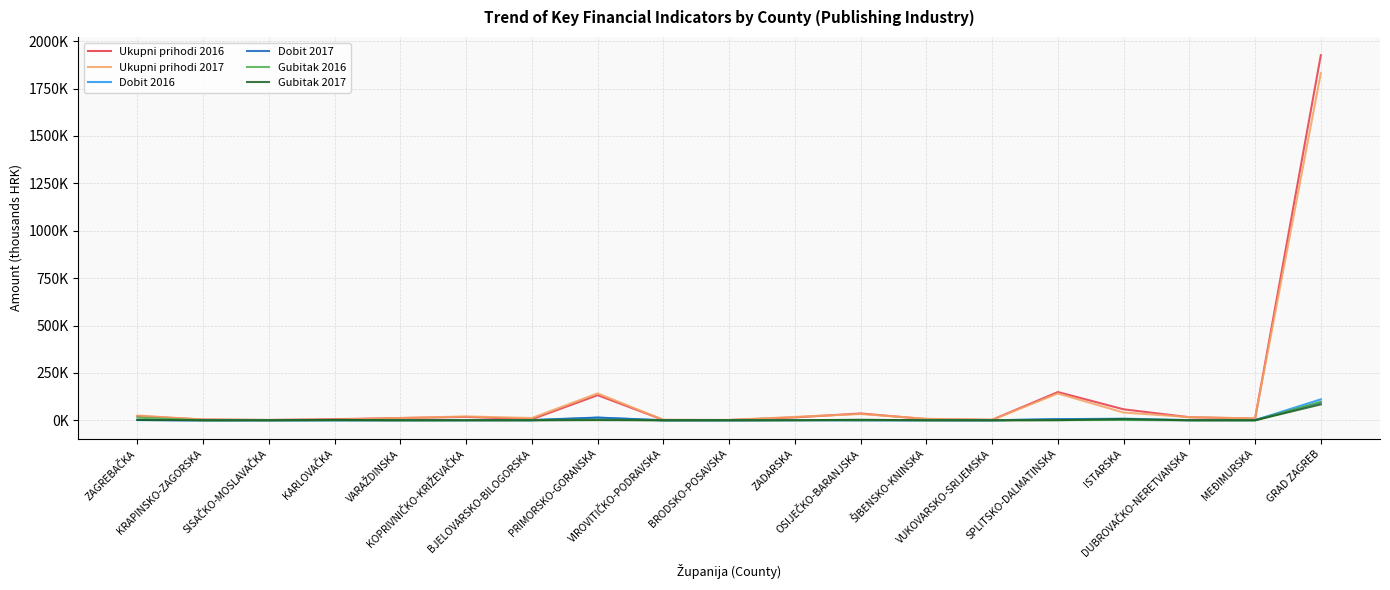

What is the difference between the highest and lowest values at ŠIBENSKO-KNINSKA?

7946.9